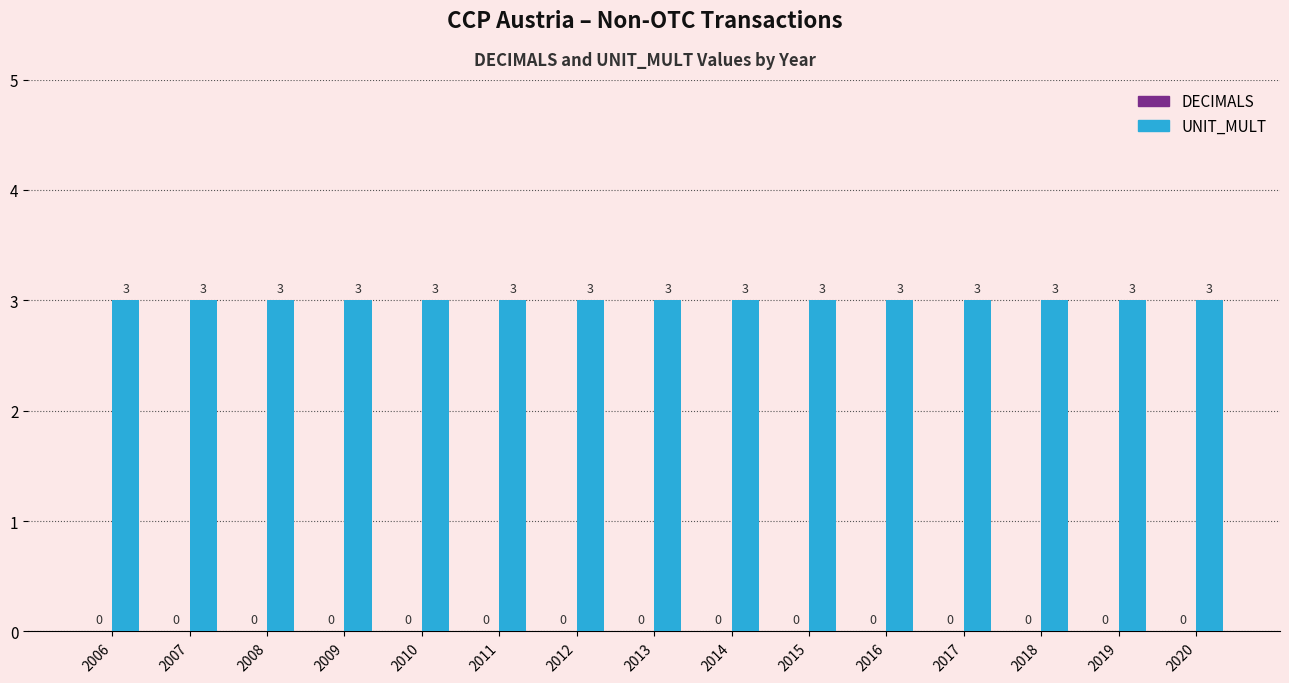

What are all the series names shown in the legend?

DECIMALS, UNIT_MULT